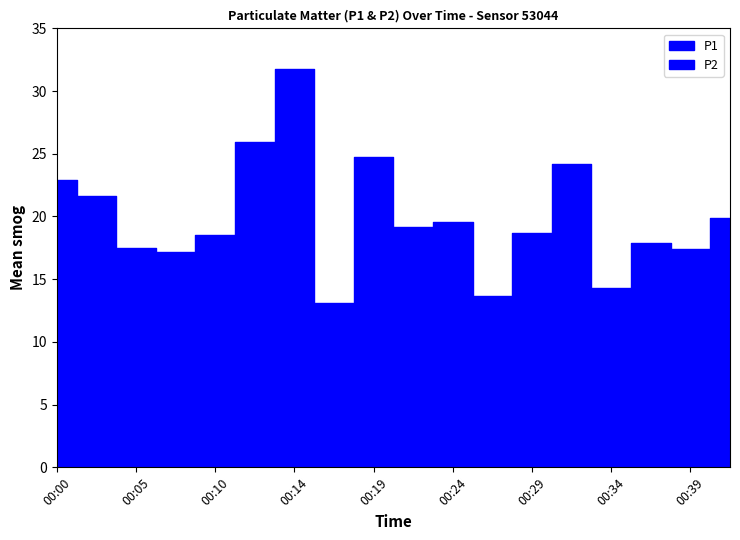

How many lines are shown in the chart?

2